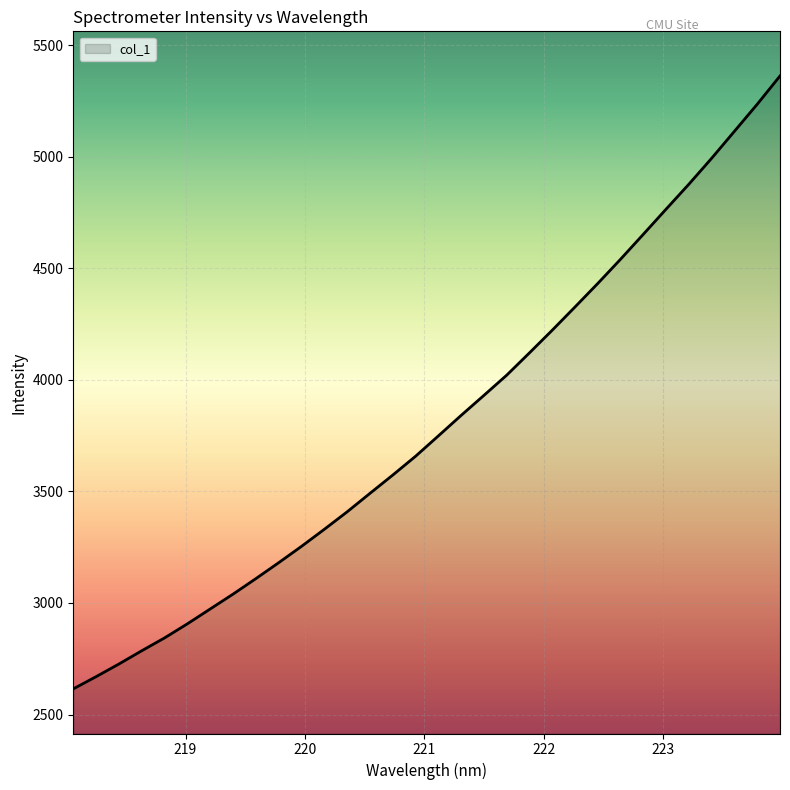

Reading left to right, what are all the values shown in this chart?

2614.9	2669.7	2726.4	2785.7	2843.3	2906.5	2972.9	3039.5	3108.9	3180.3	3253.5	3329.9	3408.2	3490.9	3572.9	3657.2	3748.4	3840.4	3930.1	4020.7	4120.9	4222.4	4326.7	4432.1	4540.7	4652.6	4765.3	4877.1	4993.4	5114.3	5235.5	5362.0